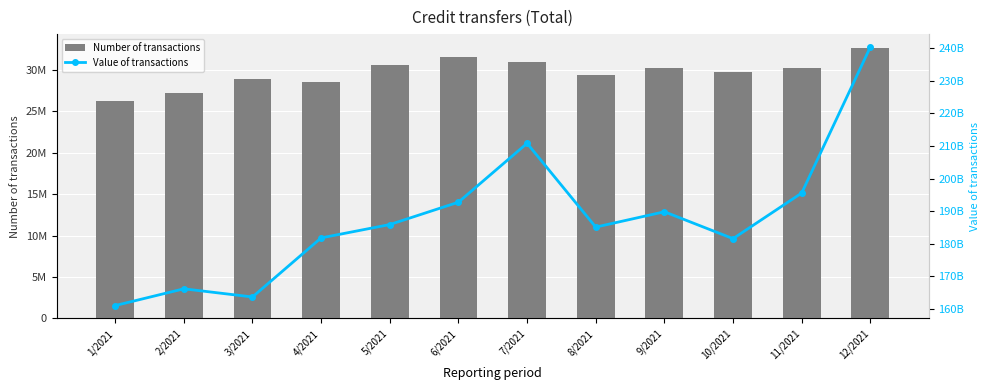

Reading left to right, what are all the values shown in this chart?

Number of transactions: 1/2021=26216999	2/2021=27204294	3/2021=28843884	4/2021=28532494	5/2021=30601997	6/2021=31578019	7/2021=30889827	8/2021=29385323	9/2021=30235941	10/2021=29789776	11/2021=30168920	12/2021=32667628
Value of transactions: 1/2021=161072649780	2/2021=166205189067	3/2021=163703541094	4/2021=181800317823	5/2021=185891118065	6/2021=192743809419	7/2021=210781746291	8/2021=185111900637	9/2021=189809003826	10/2021=181573465941	11/2021=195542163693	12/2021=240279946644